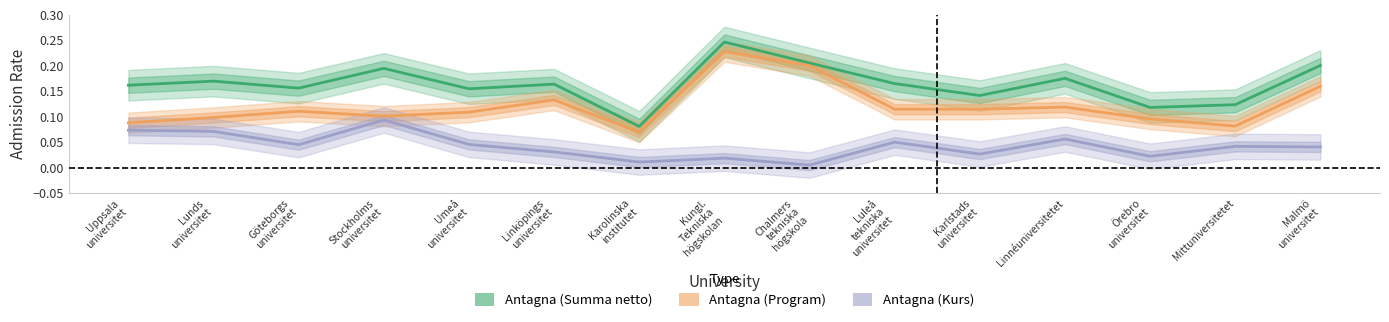

Is the value of Antagna (Program) at Mittuniversitetet greater than the value of Antagna (Summa netto) at Stockholms
universitet?

No